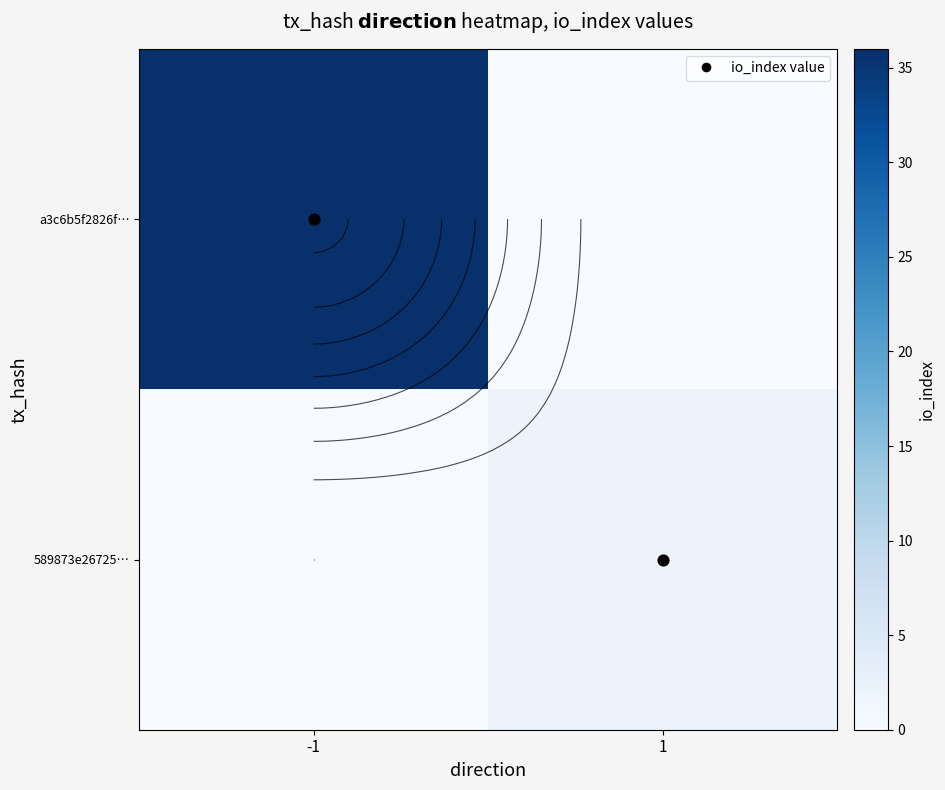

List the labels in order of 589873e26725… value, largest first.

1, -1